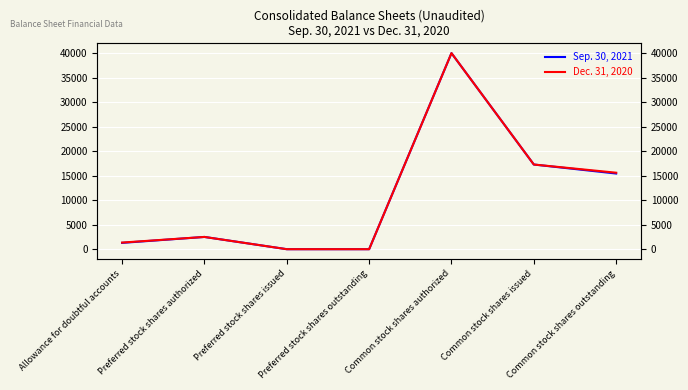

Reading left to right, what are all the values shown in this chart?

Sep. 30, 2021: 1290	2500	0	0	40000	17274	15435
Dec. 31, 2020: 1350	2500	0	0	40000	17274	15604